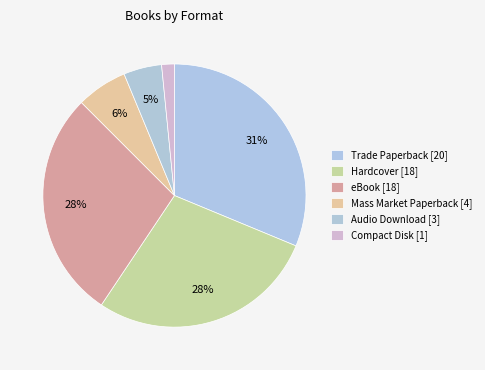

What is the change in value from eBook to Mass Market Paperback?

-14